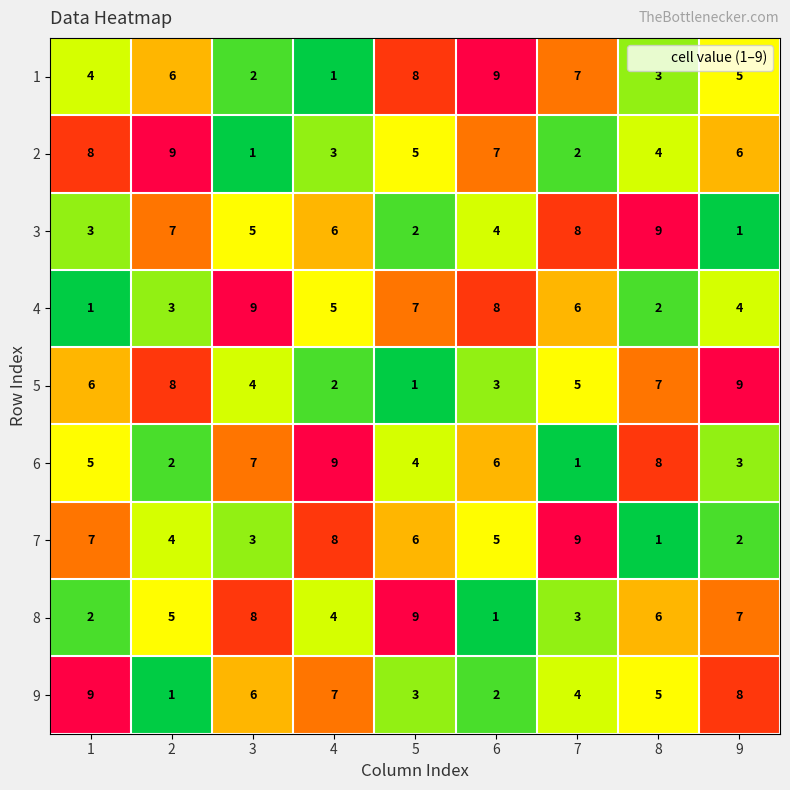

What is the total value across all series at 7?

45